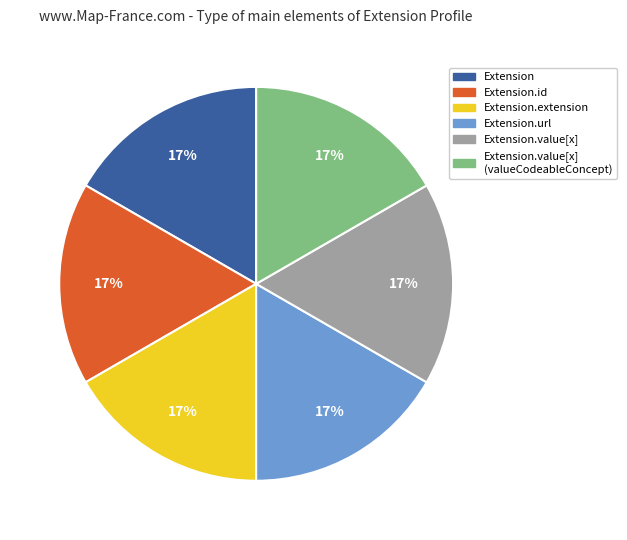

To the nearest percent, what is the average slice percentage?

17%